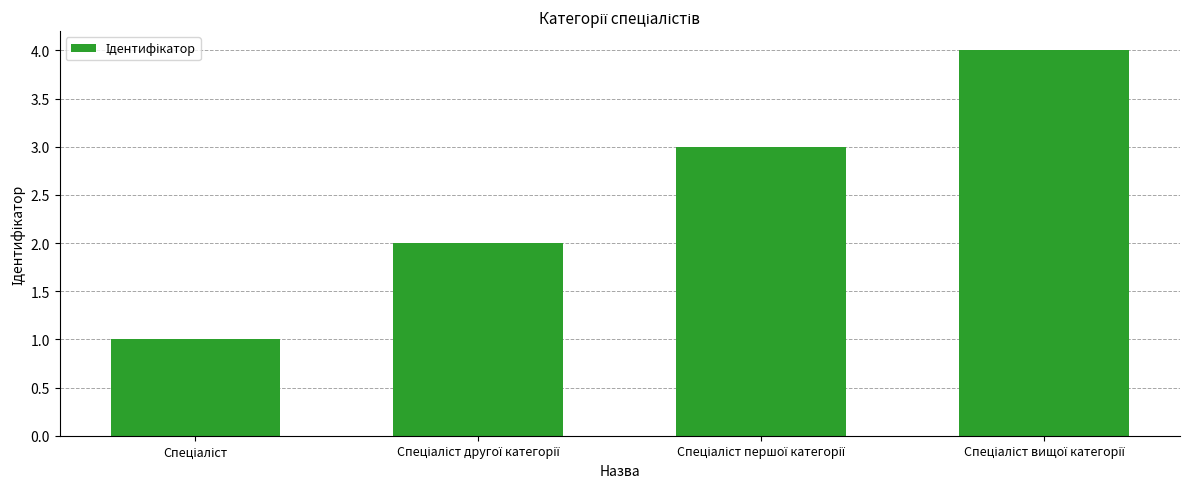

What is the difference between the maximum and minimum values?

3